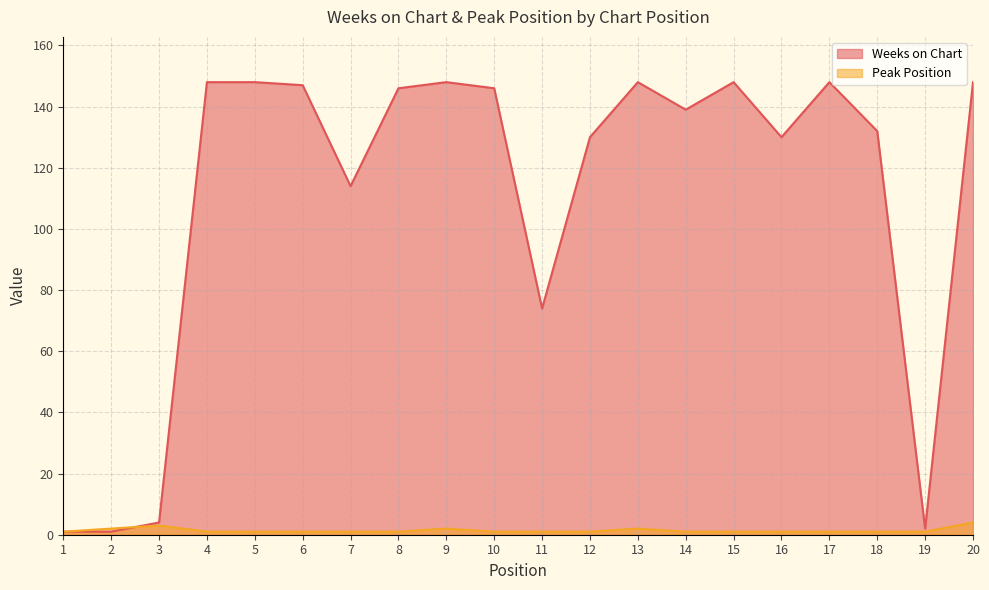

Reading left to right, extract all data points from this chart.

Weeks on Chart: 1	1	4	148	148	147	114	146	148	146	74	130	148	139	148	130	148	132	2	148
Peak Position: 1	2	3	1	1	1	1	1	2	1	1	1	2	1	1	1	1	1	1	4